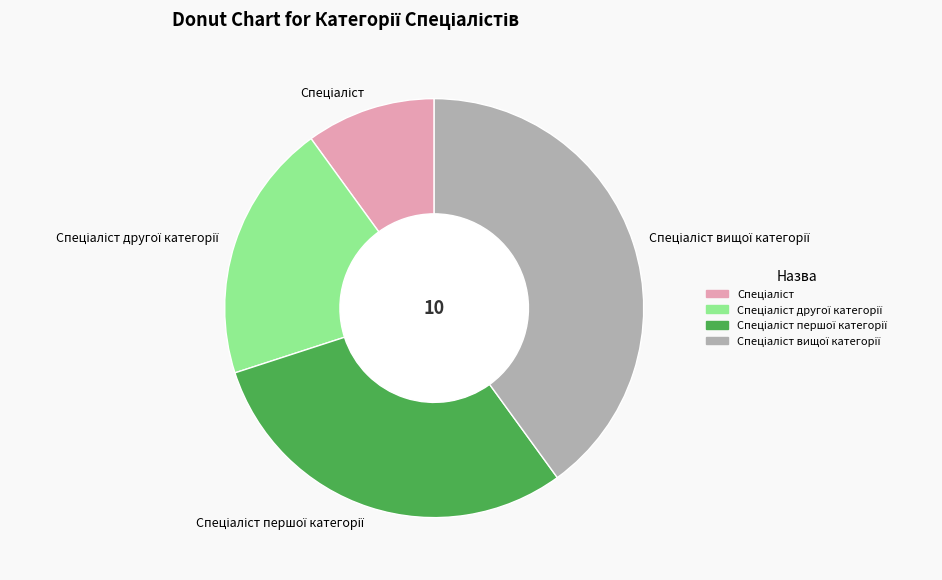

Is there a majority slice in this chart?

No